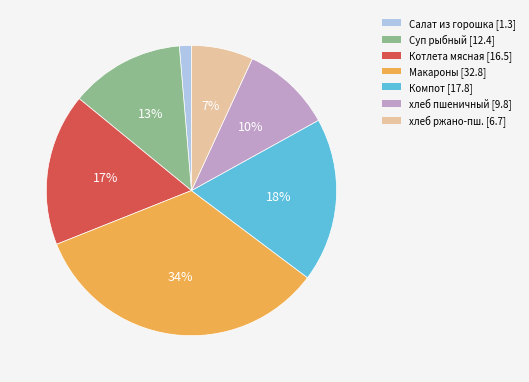

Does any single category account for the majority?

No